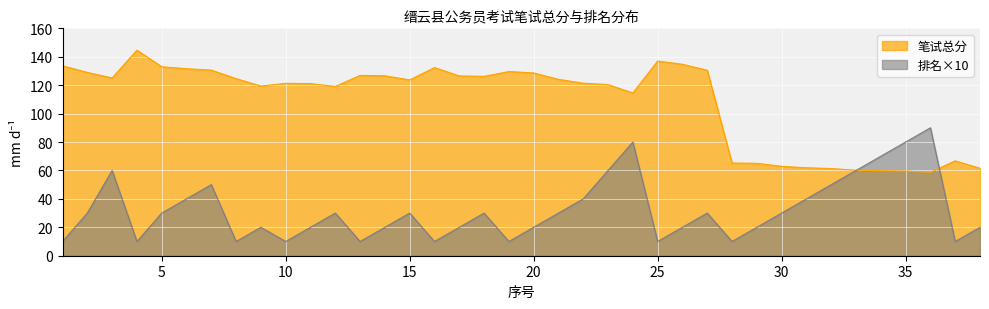

What is the total value across all series at 28?

75.2